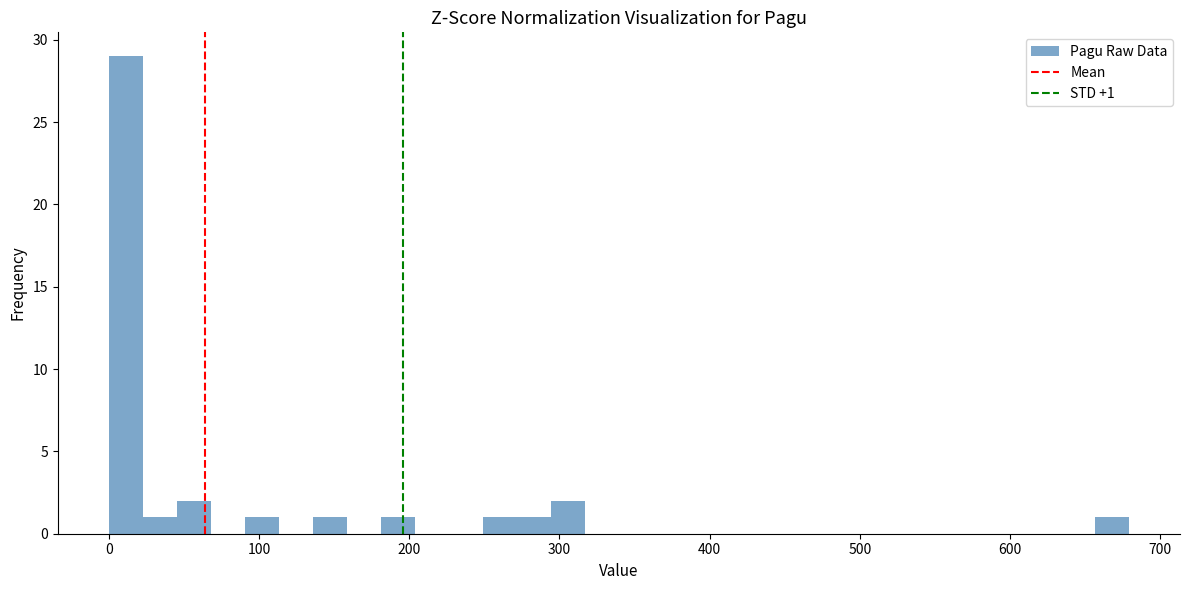

Read against the x-axis, roughly where is the centre of the tallest bar?

10